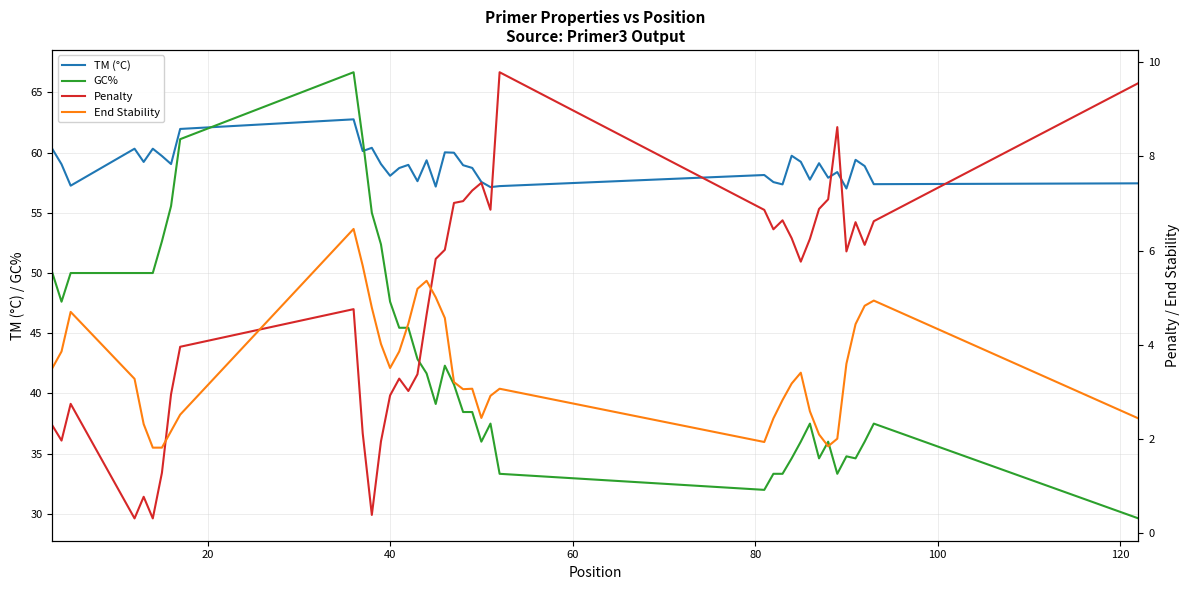

What is the highest value of the TM (°C) series?

62.8